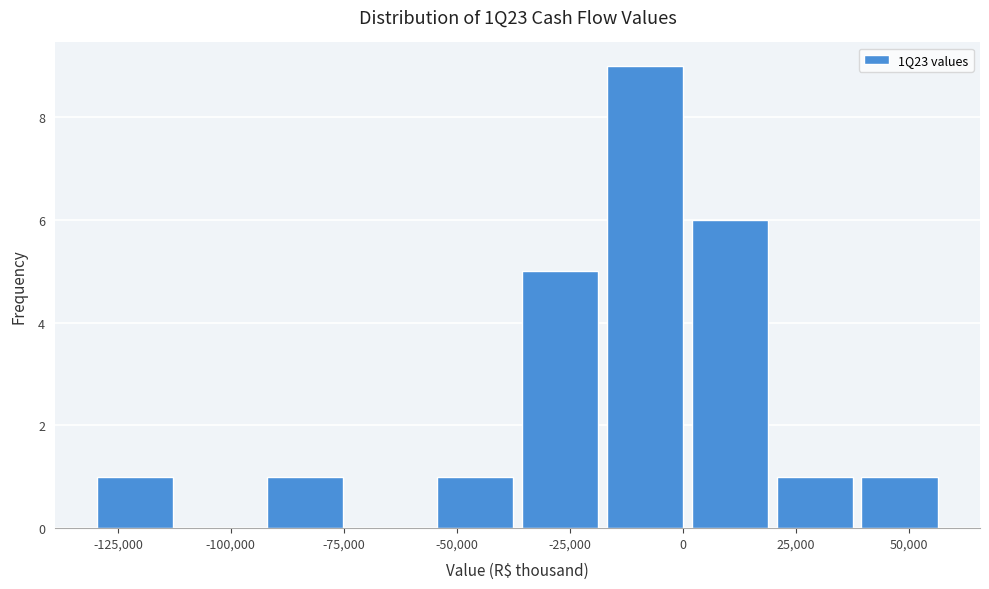

Around what value on the x-axis is the tallest bar? Give the approximate position of its centre, as read against the axis.

-10000